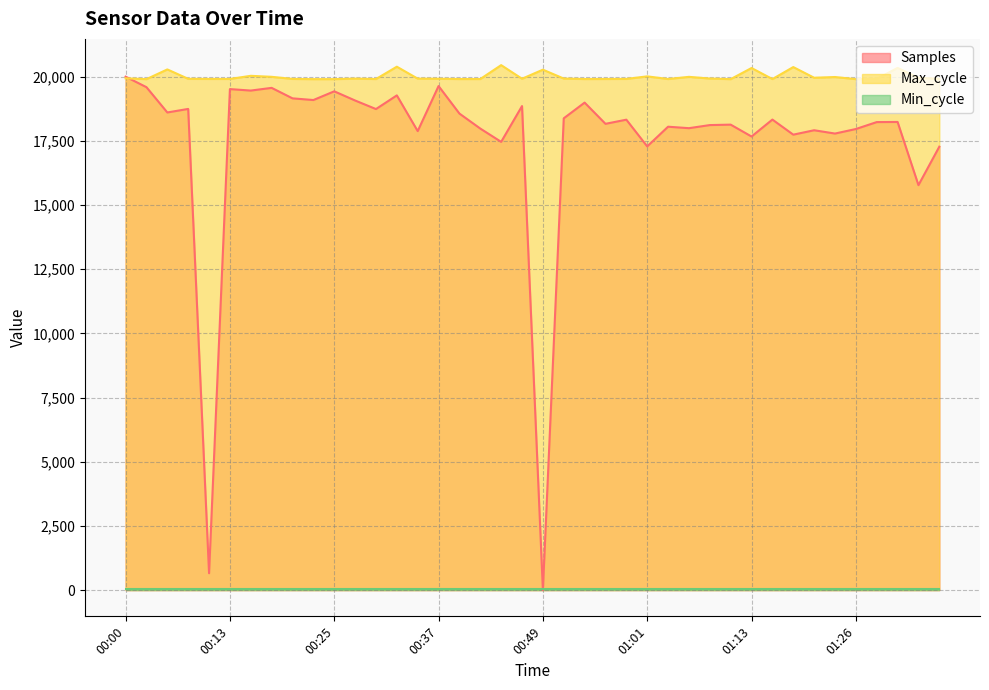

What is the difference between the Max_cycle values at 00:34 and 00:13?

12.0